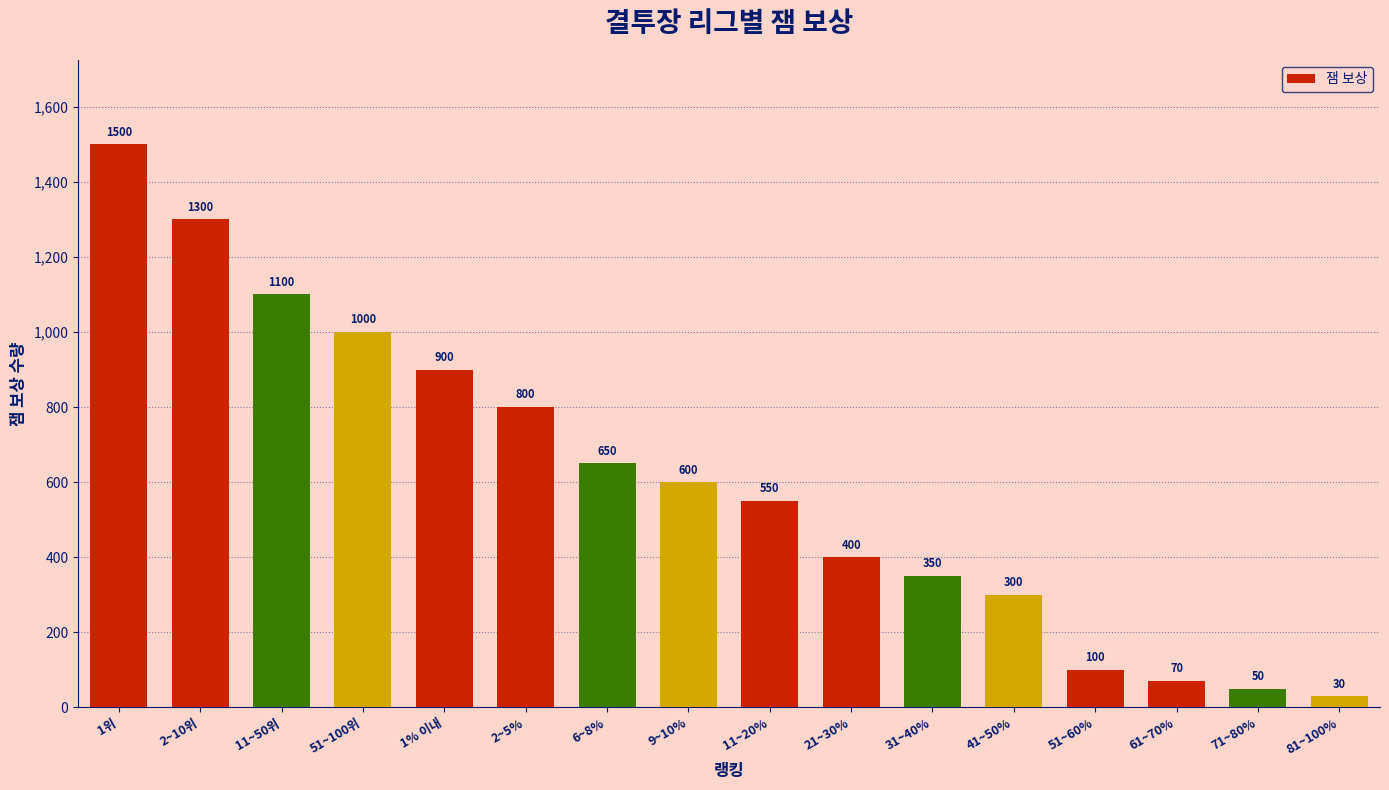

The chart shows a value of 501 at 2~10위. True or false?

False